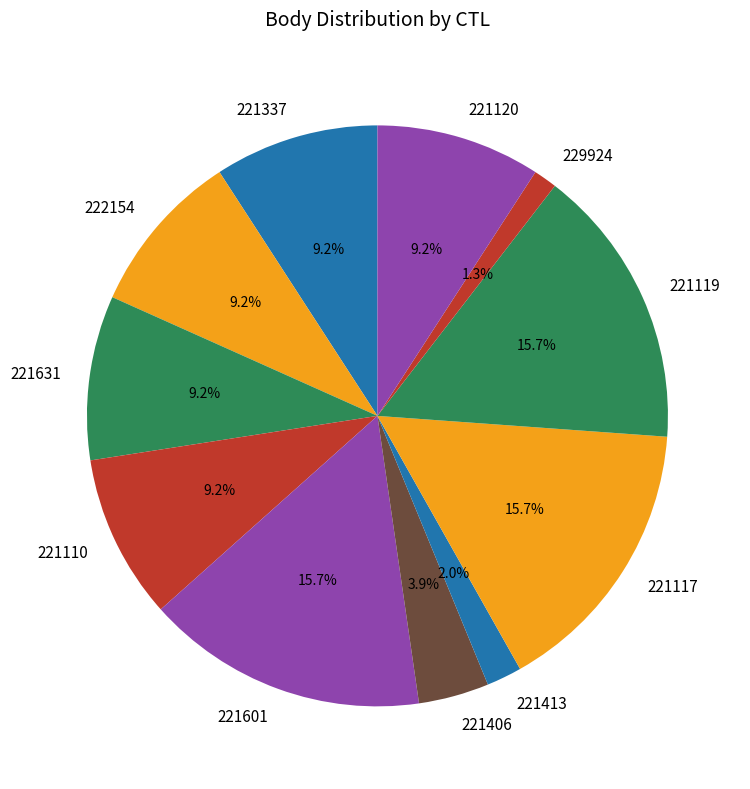

What is the smallest slice in the pie chart?

229924